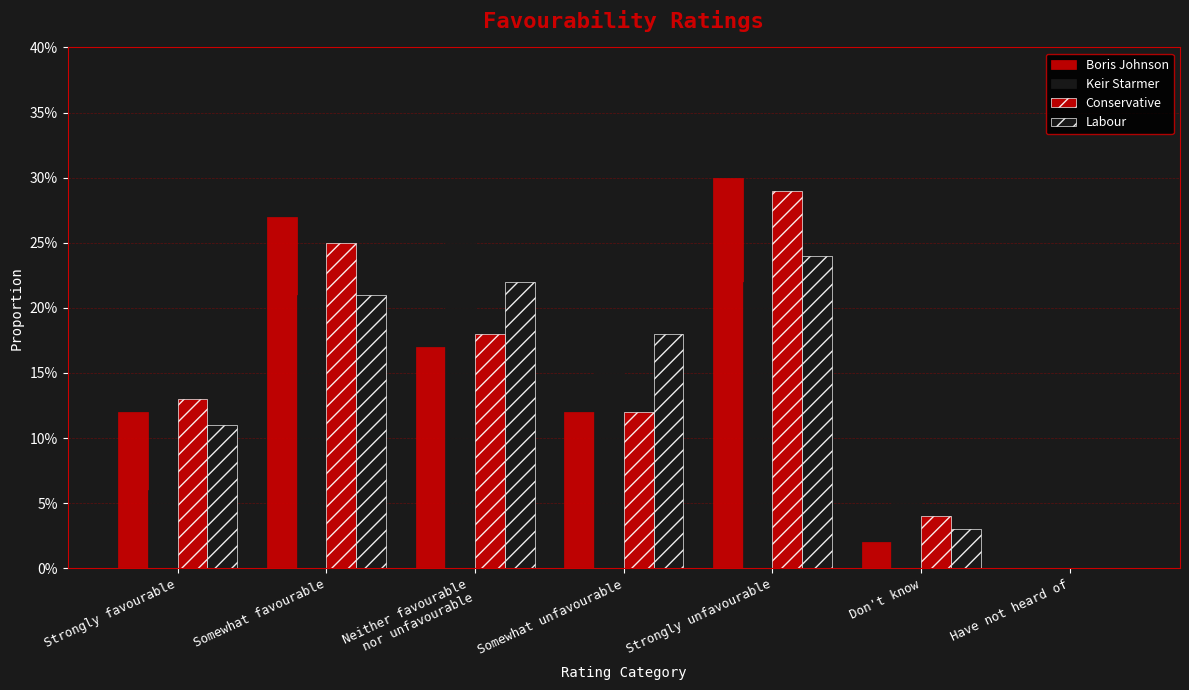

Where is Labour nearest to the value 0?

Have not heard of